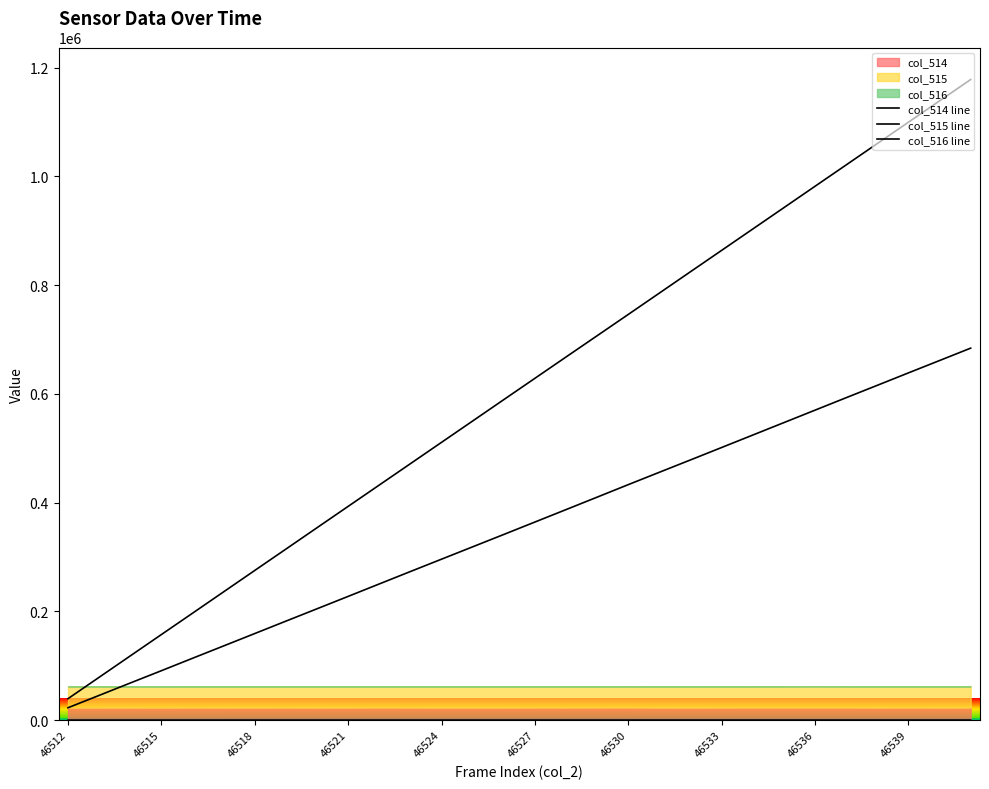

What is the greatest value displayed?

1178127